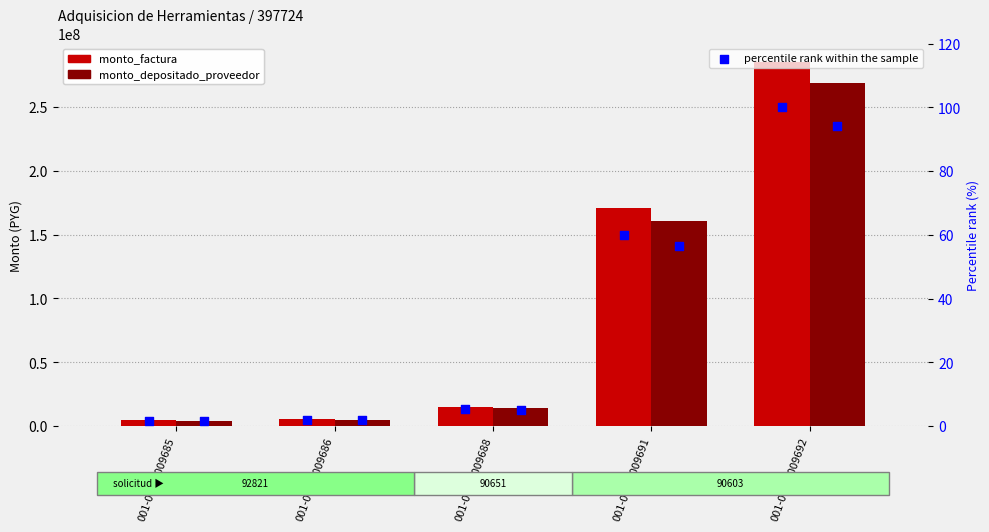

Is the value of monto_depositado_proveedor at 001-004-0009685 greater than the value of monto_factura at 001-004-0009688?

No